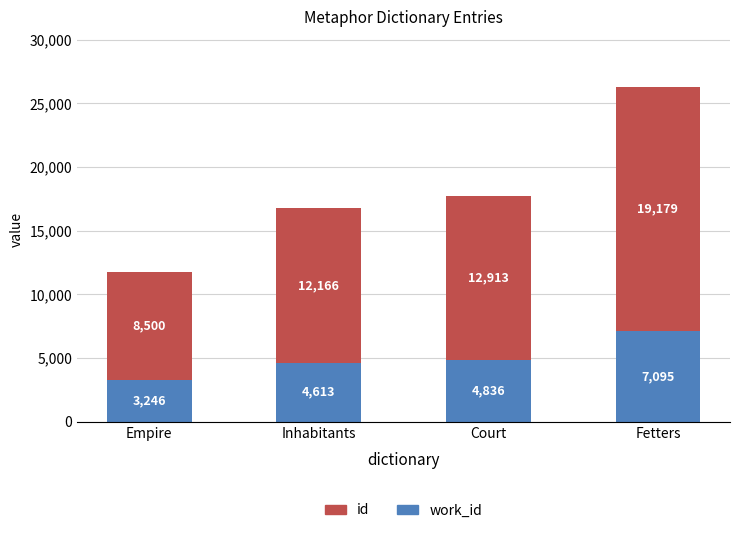

At which category is the sum across all series the highest?

Fetters